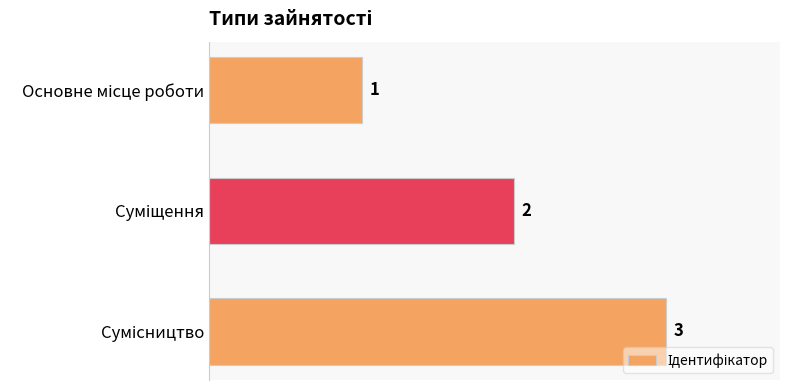

What is the minimum value shown in the chart?

1